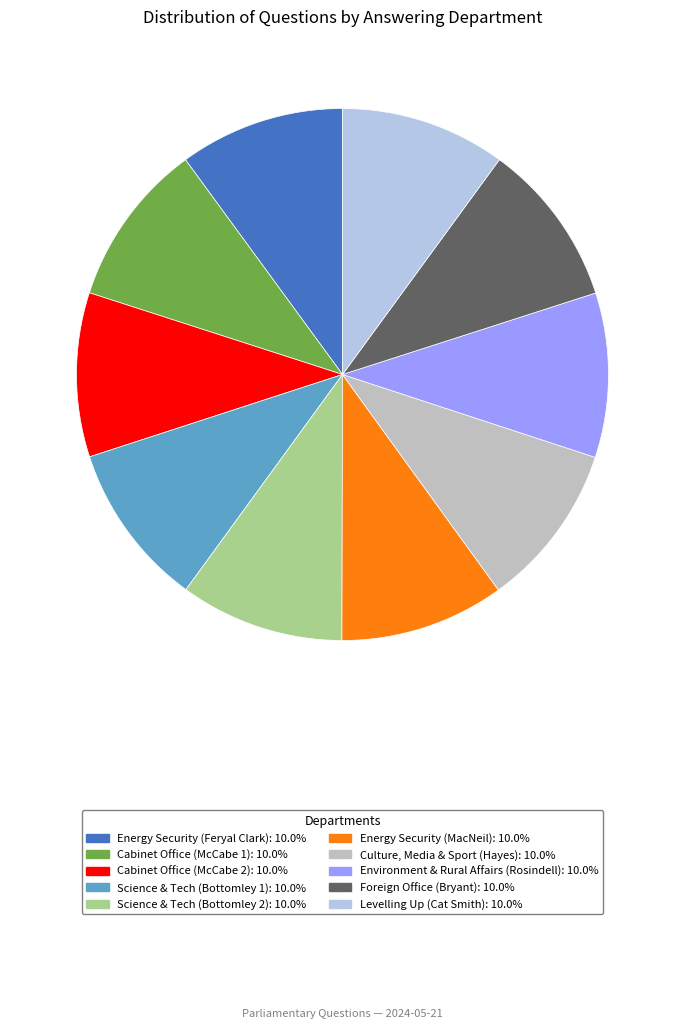

Is there a majority slice in this chart?

No